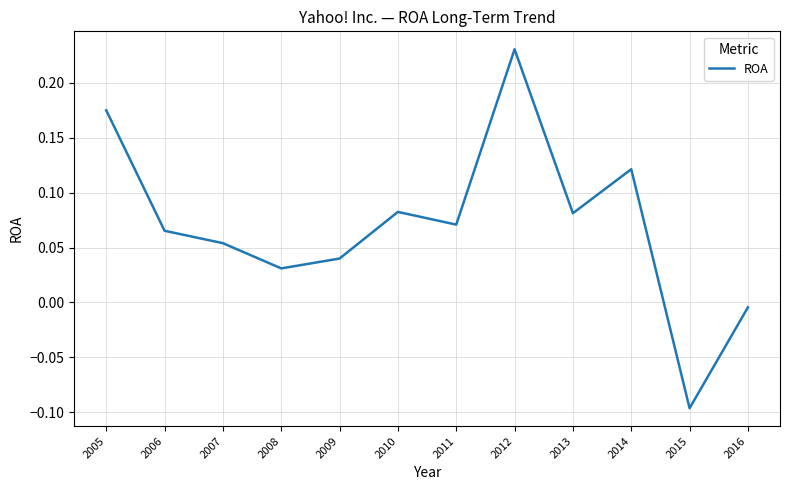

Which label corresponds to the smallest value in the chart?

2015